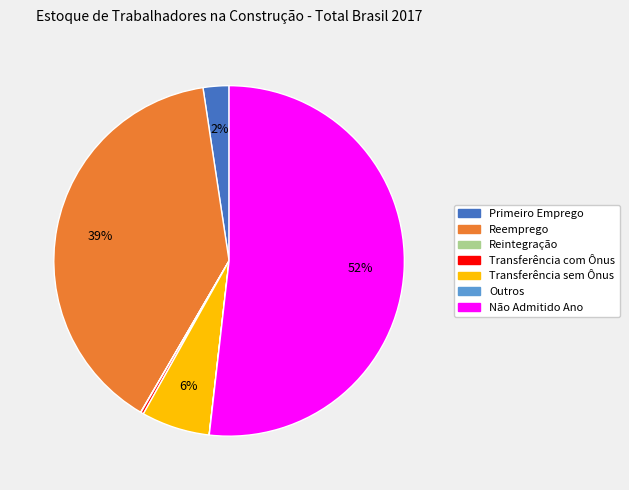

What percentage is the Reemprego slice, to the nearest percent?

39%